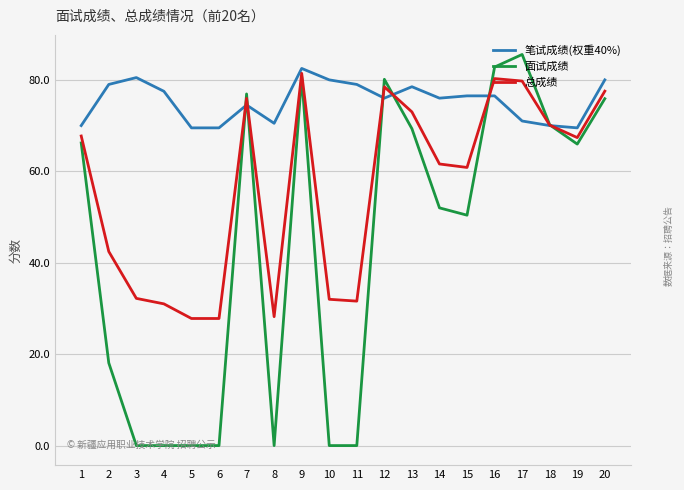

Rank the series by their average value, from highest to lowest.

笔试成绩(权重40%), 总成绩, 面试成绩